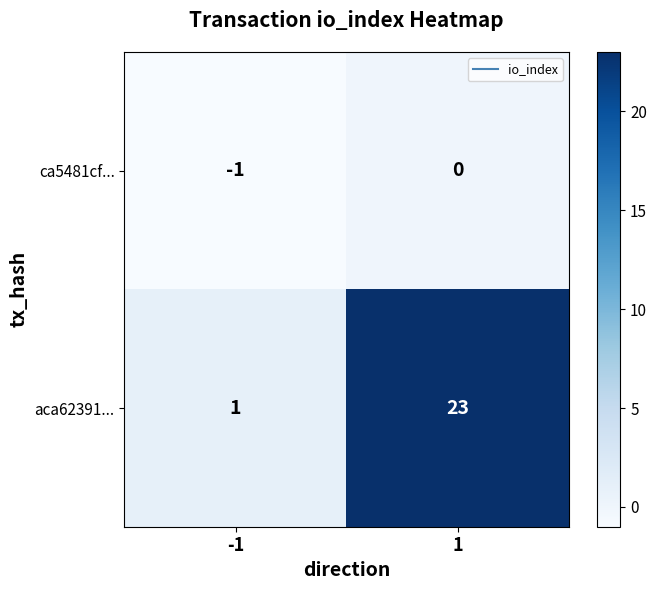

Which series has the largest total across all categories?

aca62391...